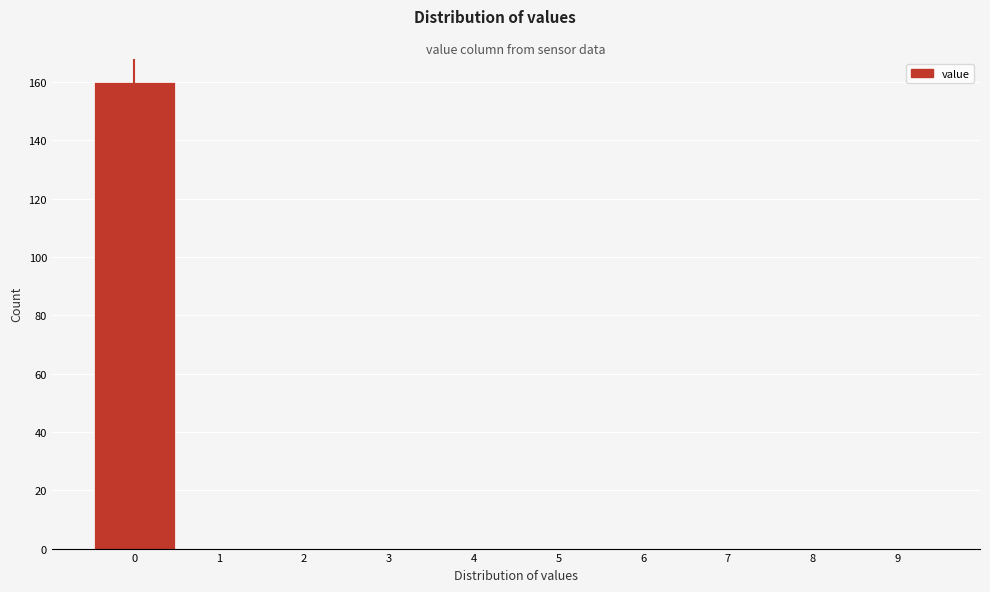

Over which range of the x-axis is the bar tallest?

-0.5 to 0.5